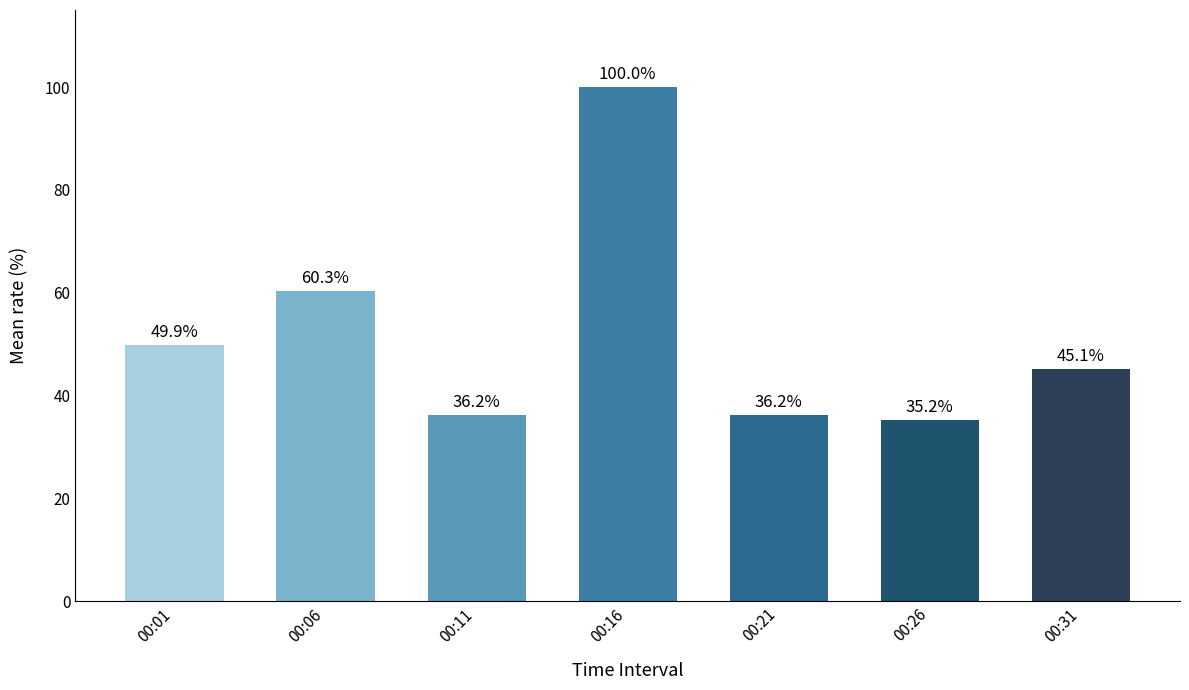

Does the chart contain stacked bars?

No